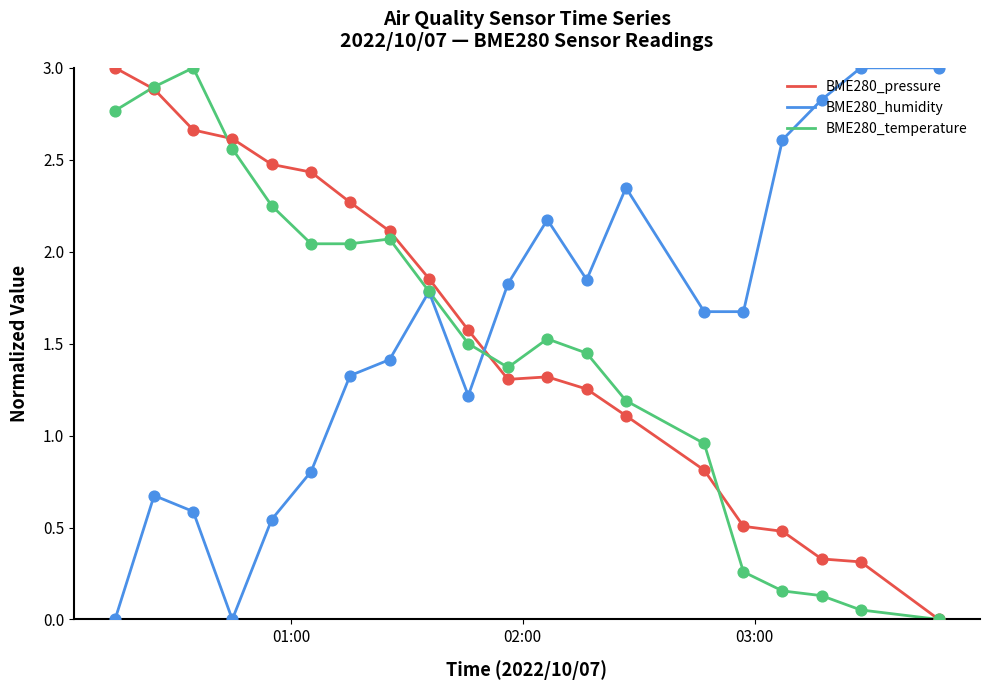

What is the greatest value displayed?

3.0